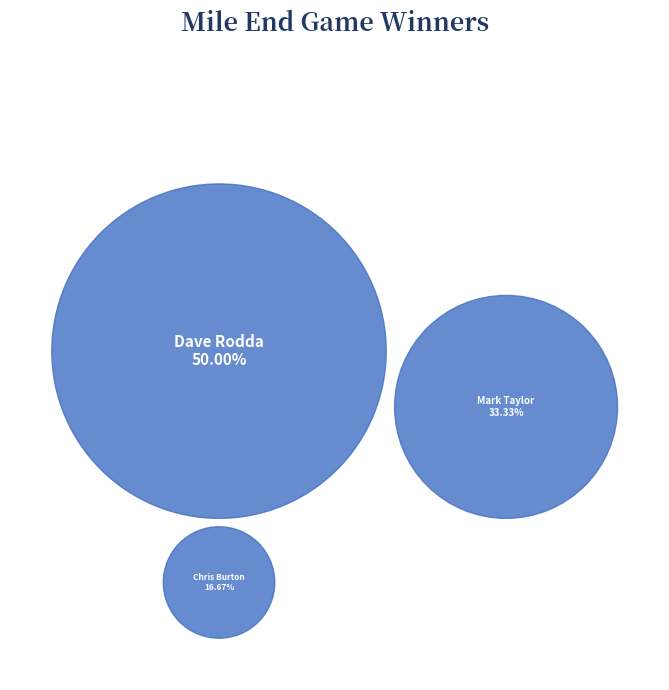

To the nearest percent, what is the combined percentage of Chris Carrol and Chris Burton?

17%